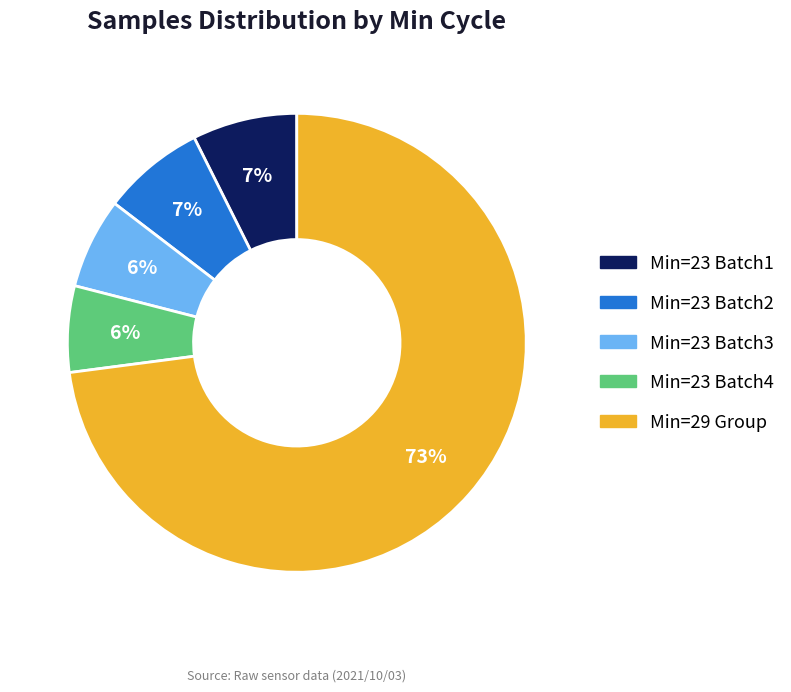

To the nearest percent, what is the average slice percentage?

20%